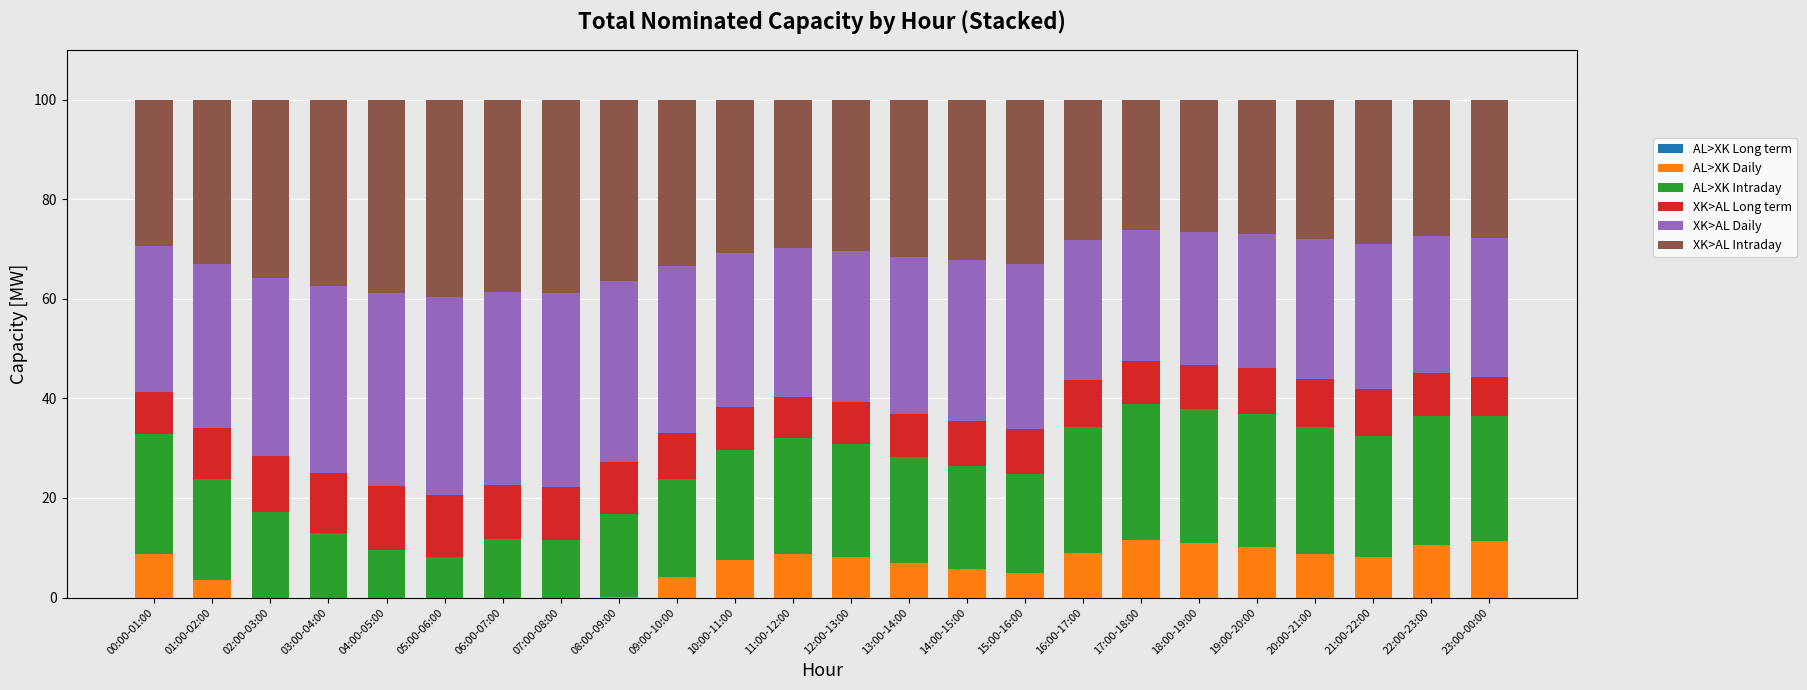

What is the sum of all AL>XK Daily values?

138.9